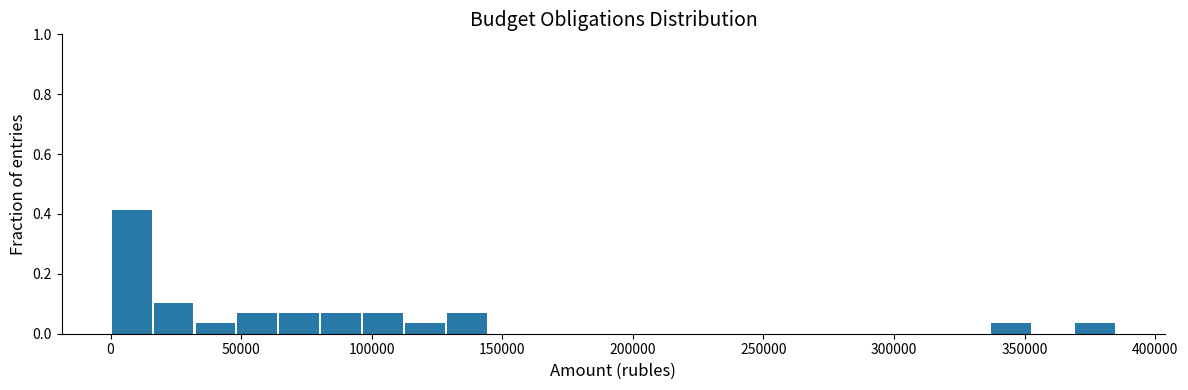

Read against the x-axis, roughly where is the centre of the tallest bar?

10000